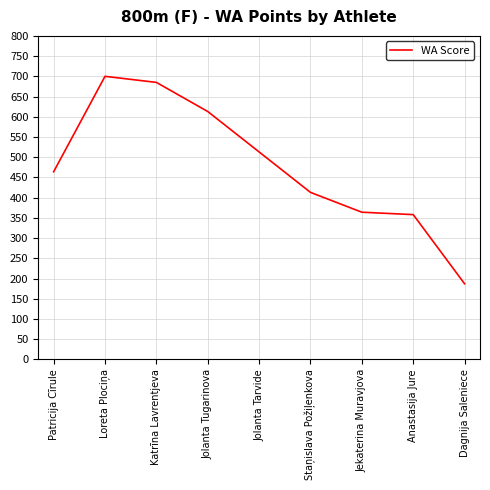

At which label is the value closest to 443?

Patricija Cīrule